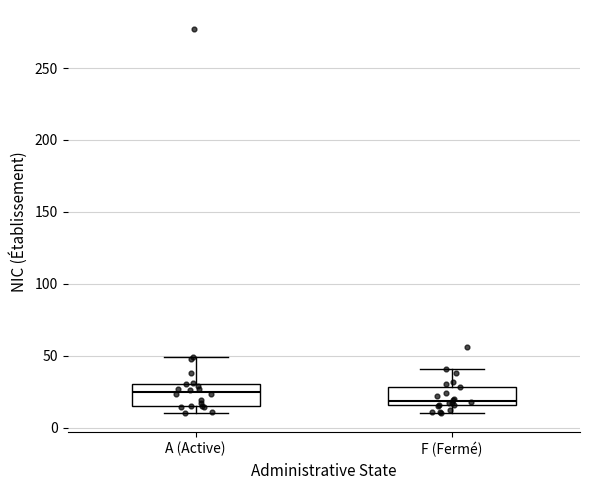

Reading left to right, read every box against the y-axis: the position of its median line, the range the box covers, and the ends of its whiskers. The values are not printed on the chart, so give them approximately, as read against the axis.

A (Active): median 25, box 15 to 30, whiskers 10 to 50
F (Fermé): median 20, box 15 to 30, whiskers 10 to 40